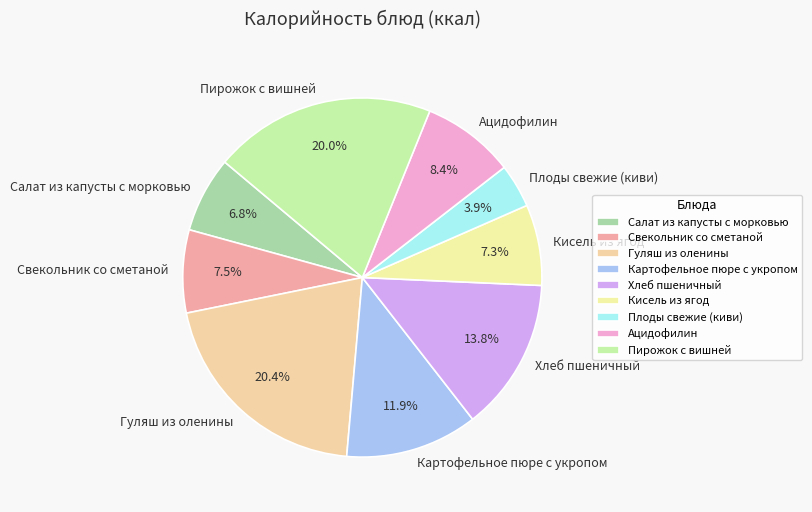

Is Хлеб пшеничный the majority of the pie?

No